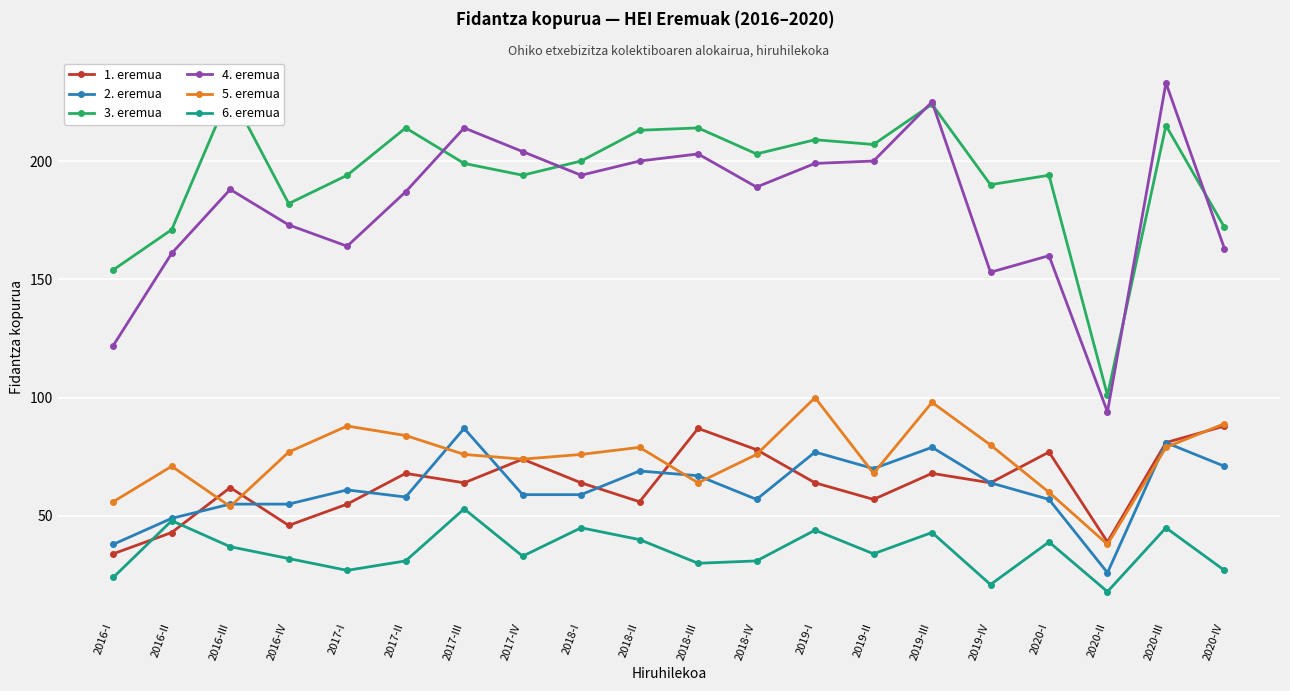

Where is 1. eremua nearest to the value 61?

2016-III